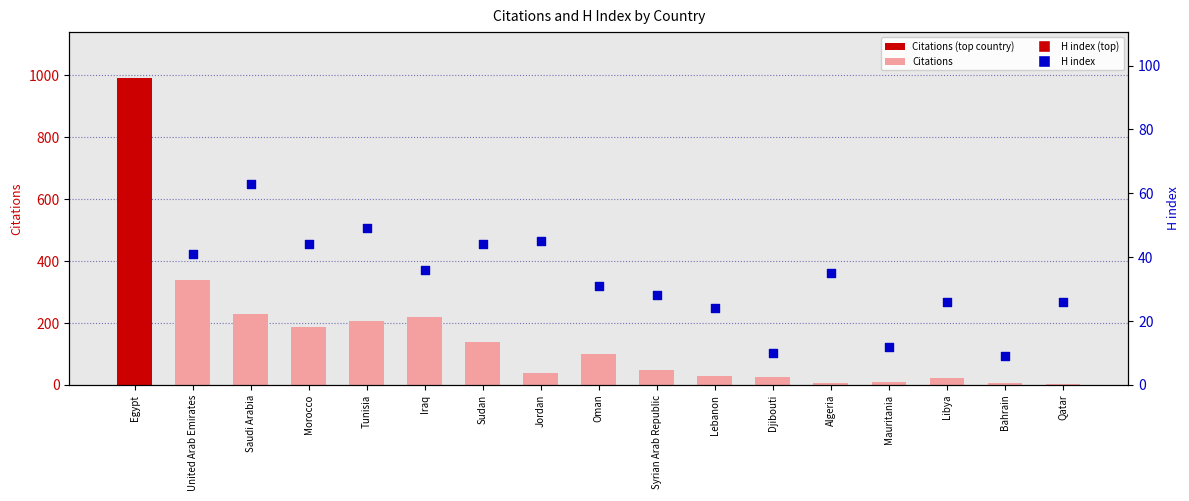

What is the change in value from Mauritania to Bahrain?

-4